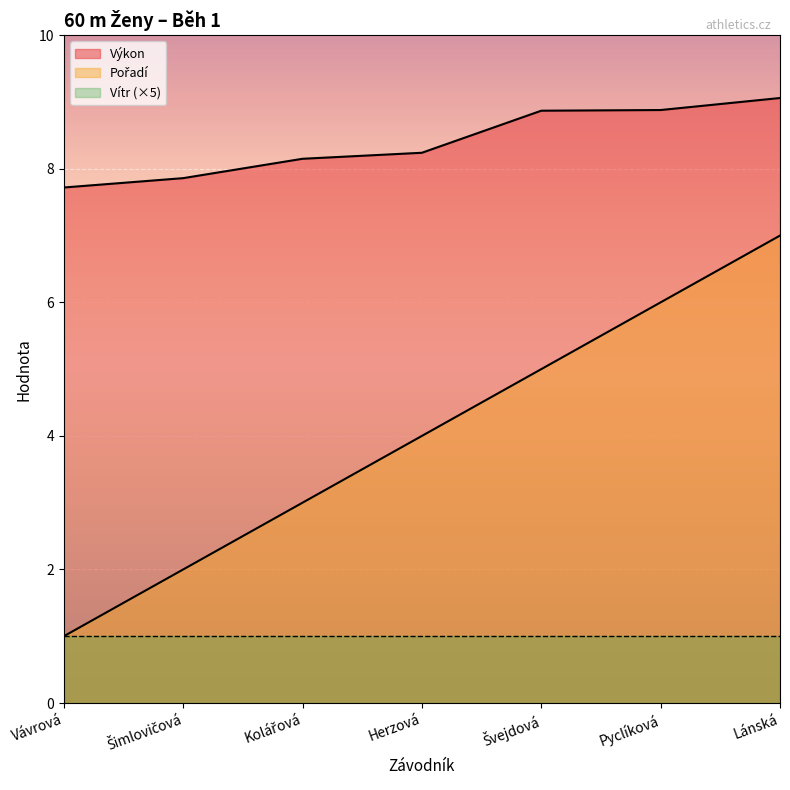

What is the sum of the Pořadí values at Šimlovičová and Vávrová?

3.0